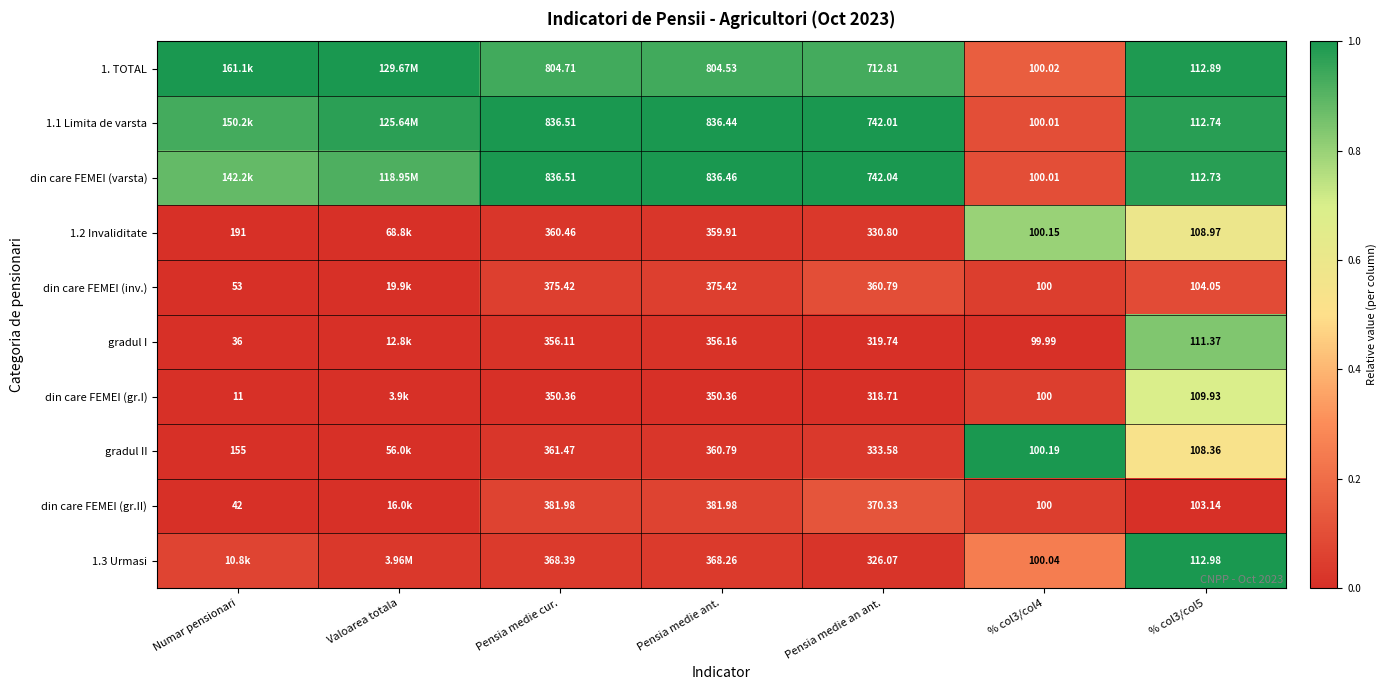

Which series changed the most between Pensia medie cur. and % col3/col5?

din care FEMEI (varsta)